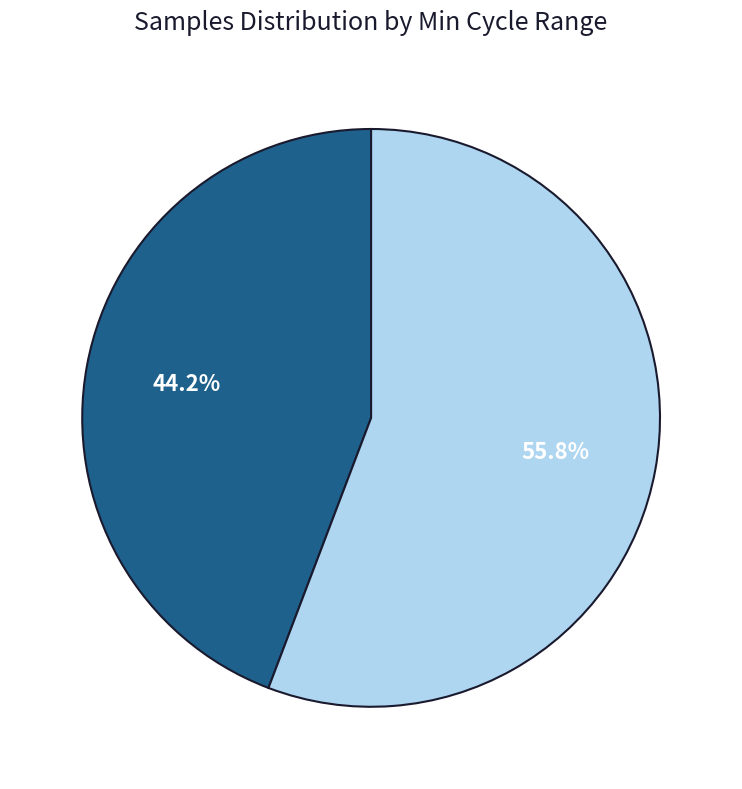

Is there a majority slice in this chart?

Yes